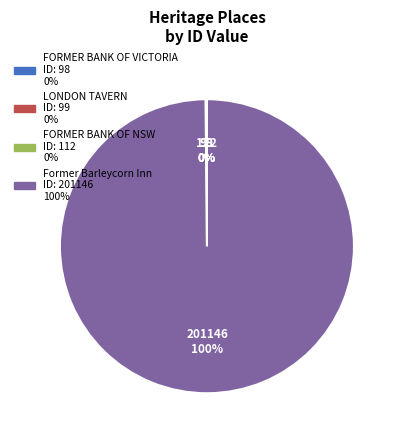

Is it true that Former Barleycorn Inn is 100% of the pie?

True